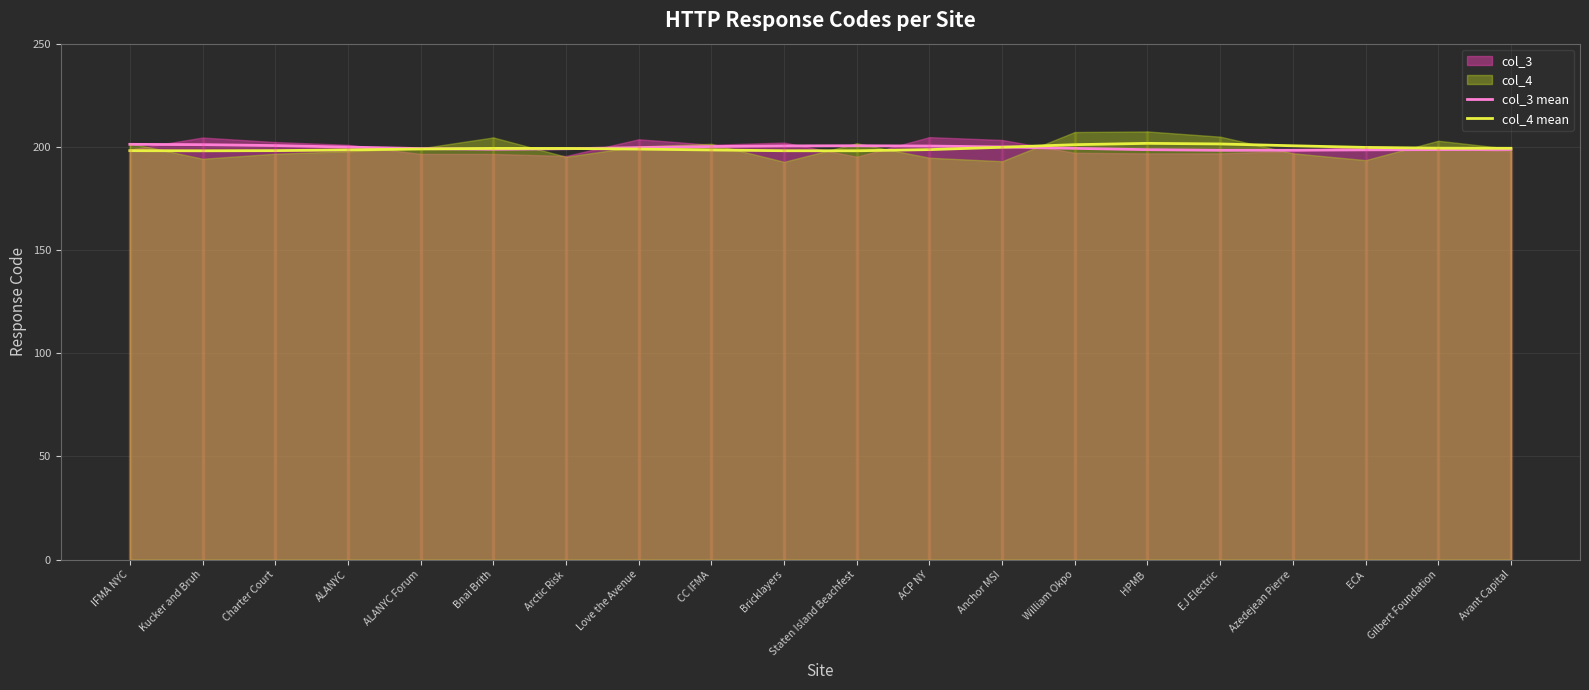

Count the number of categories in the chart.

20